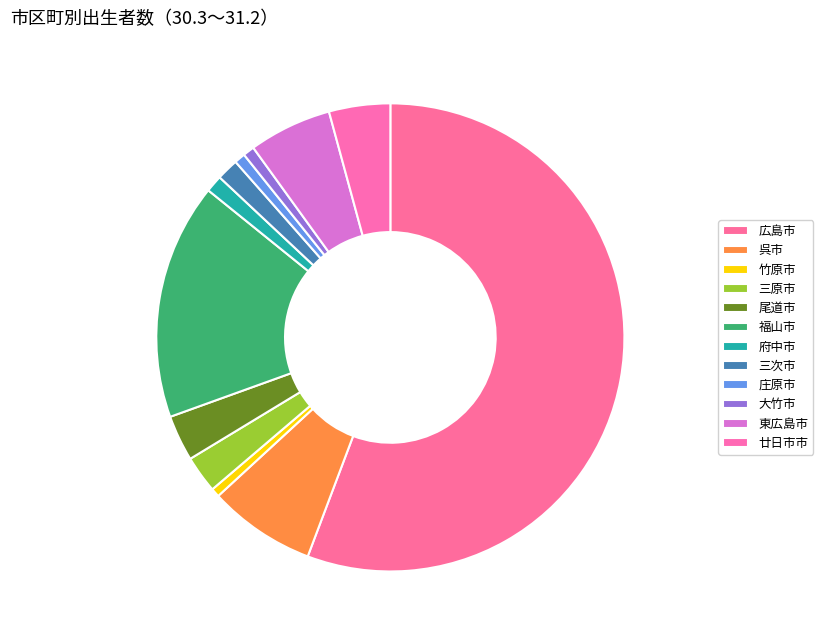

How many slices are in this pie chart?

12